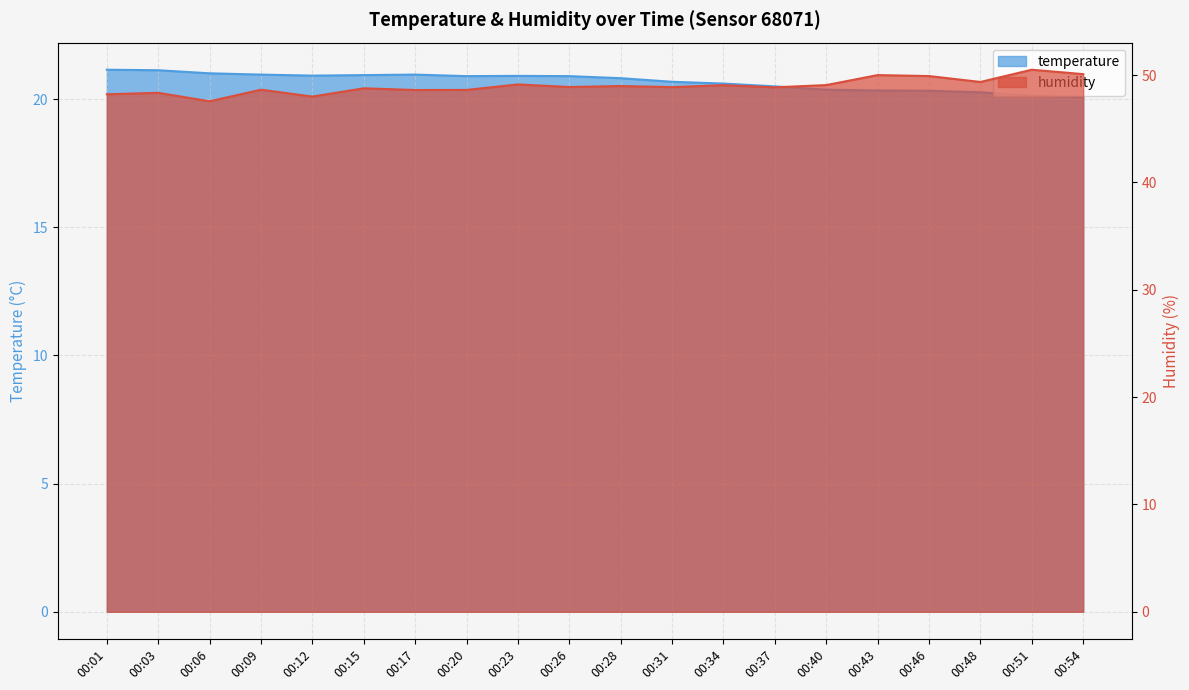

Rank the series by their maximum value, from highest to lowest.

humidity, temperature